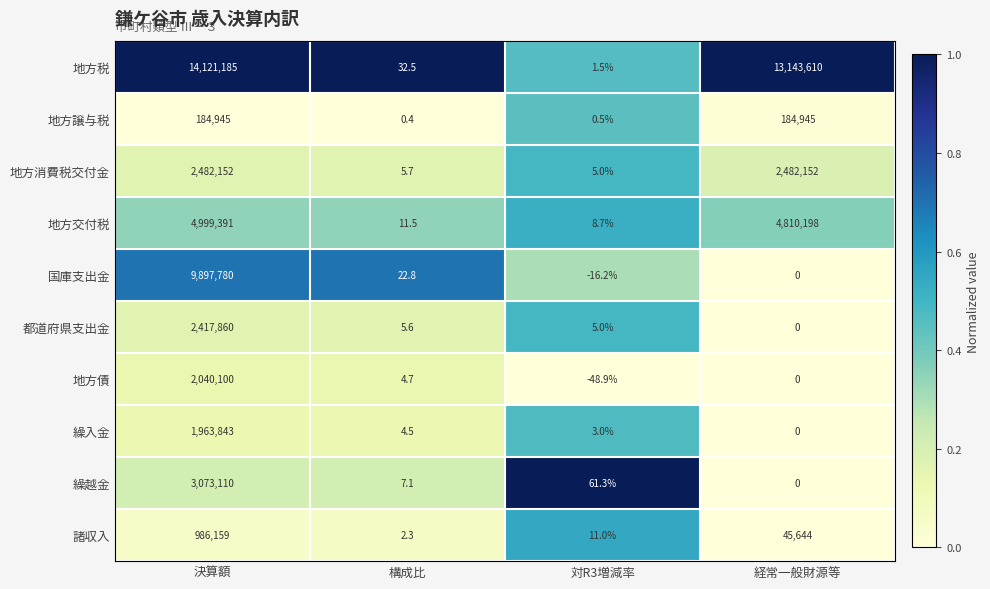

Is it true that 地方税 equals 1.5 at 対R3増減率?

True